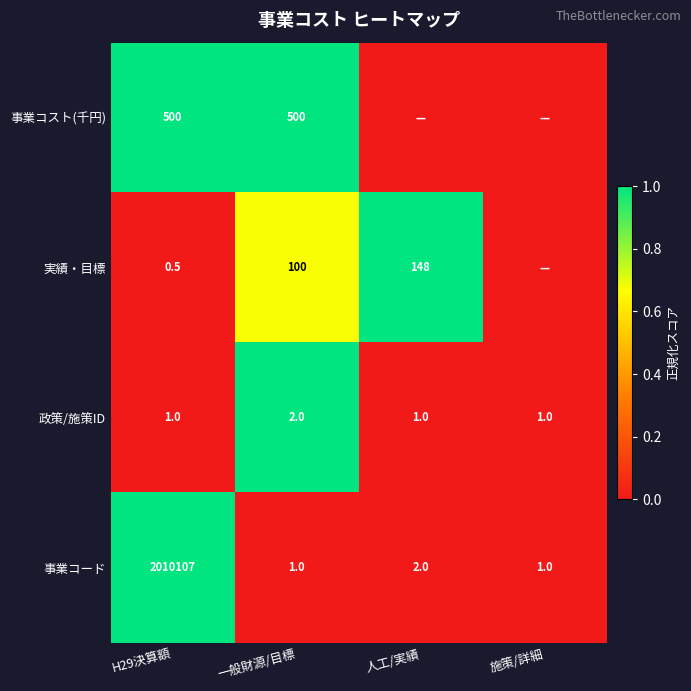

What is the lowest value of the 事業コード series?

1.0